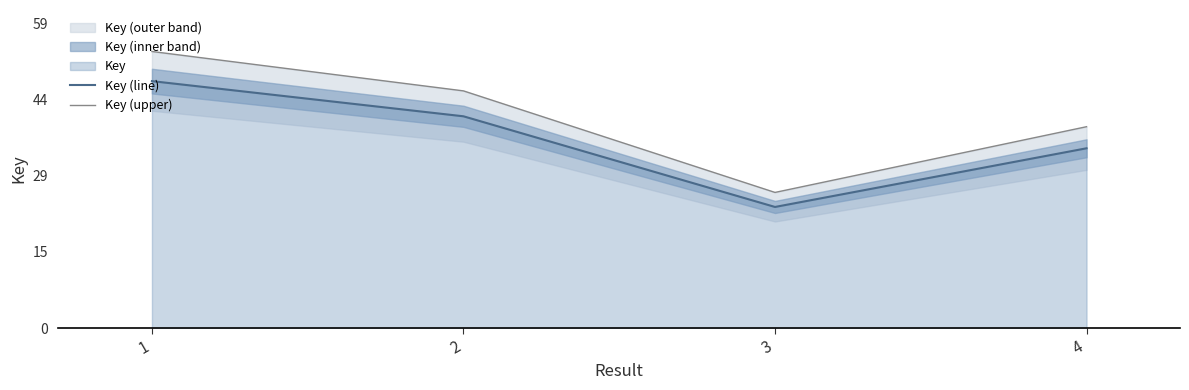

At how many categories does at least one series exceed 46?

1